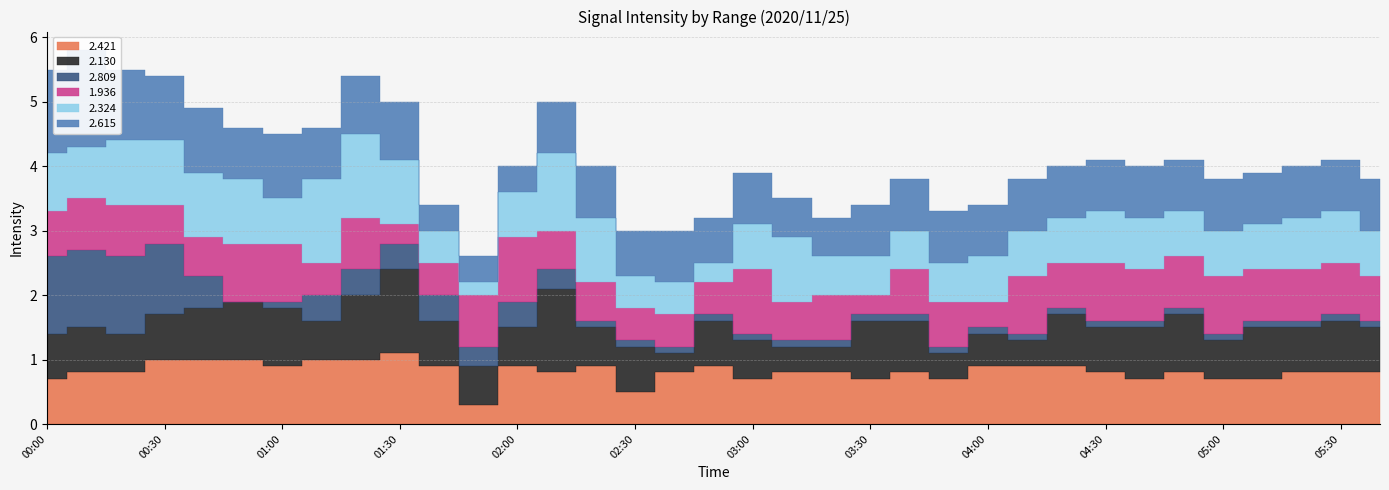

At which label does 2.130 reach its minimum?

02:40